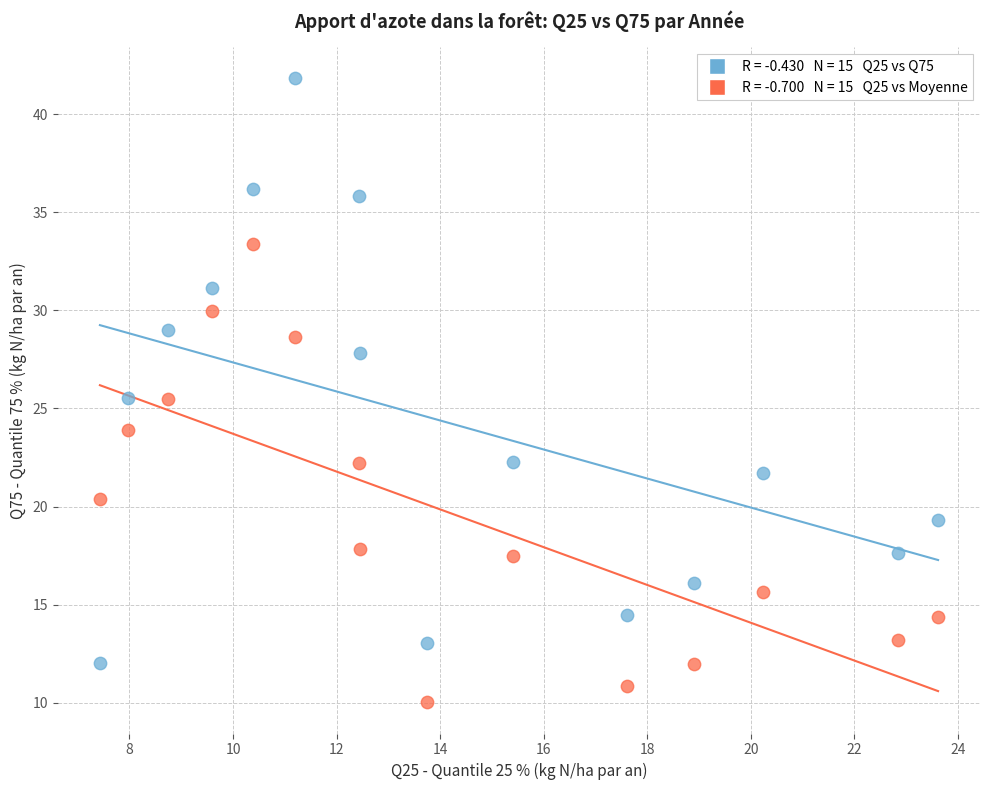

Across all data points, what is the range of X values (max minus min)?

16.2